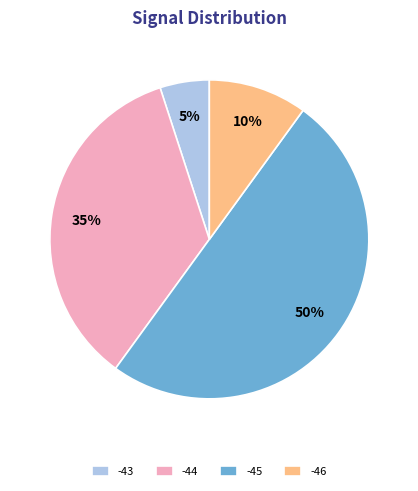

Is the sum of -44 and -45 greater than half?

Yes